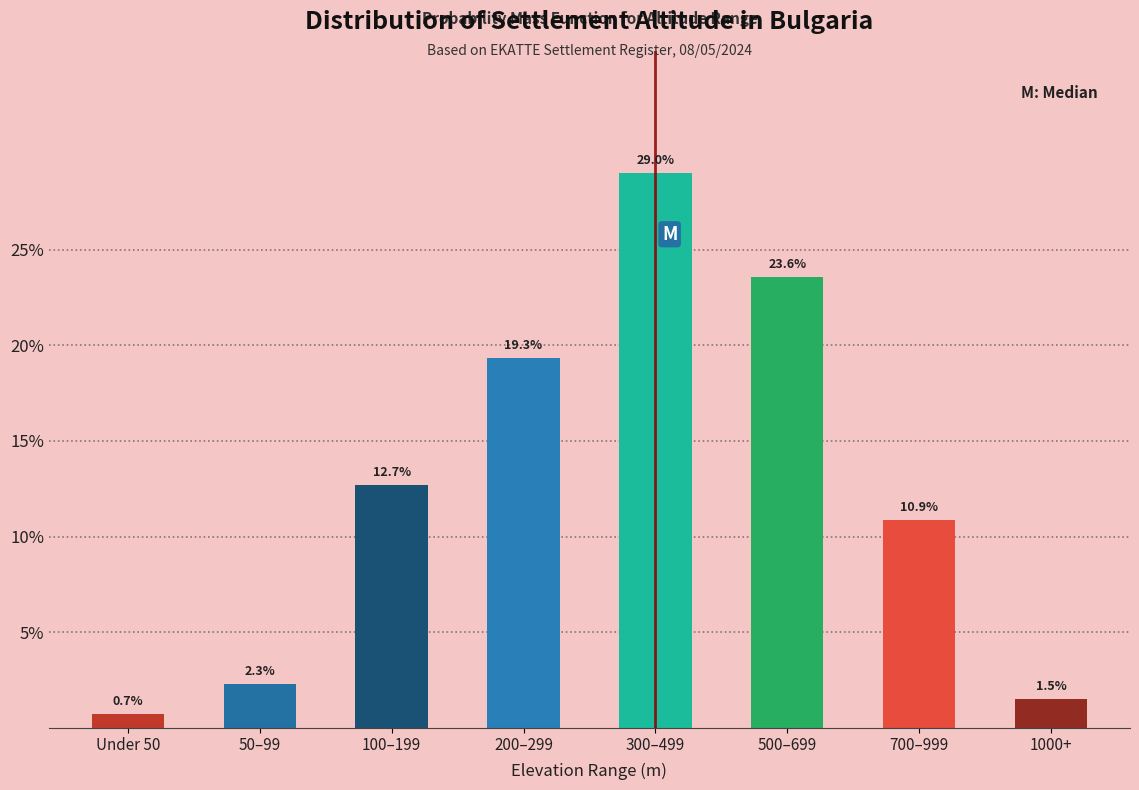

Reading left to right, list all the values displayed in this chart.

Under 50=0.7	50–99=2.3	100–199=12.7	200–299=19.3	300–499=29.0	500–699=23.6	700–999=10.9	1000+=1.5